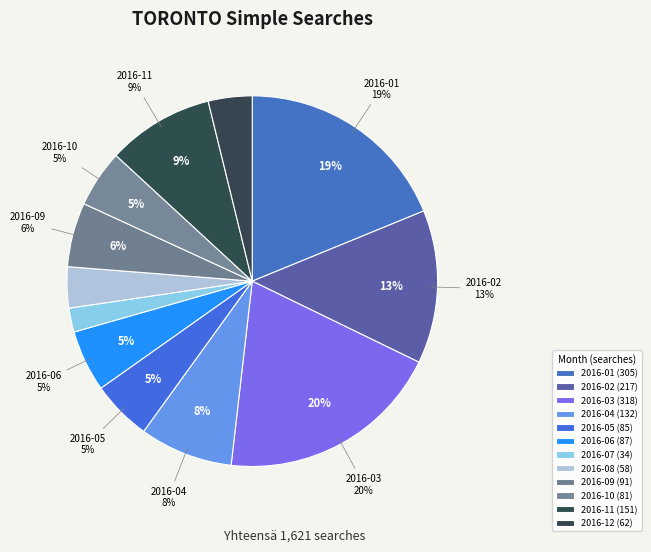

Rank the categories by value from lowest to highest.

2016-07, 2016-08, 2016-12, 2016-10, 2016-05, 2016-06, 2016-09, 2016-04, 2016-11, 2016-02, 2016-01, 2016-03